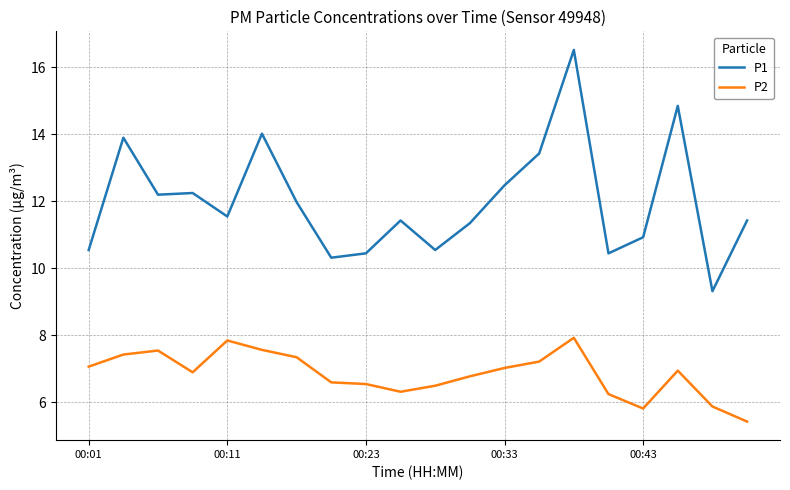

What is the difference between the maximum and minimum values in the P1 series?

7.2